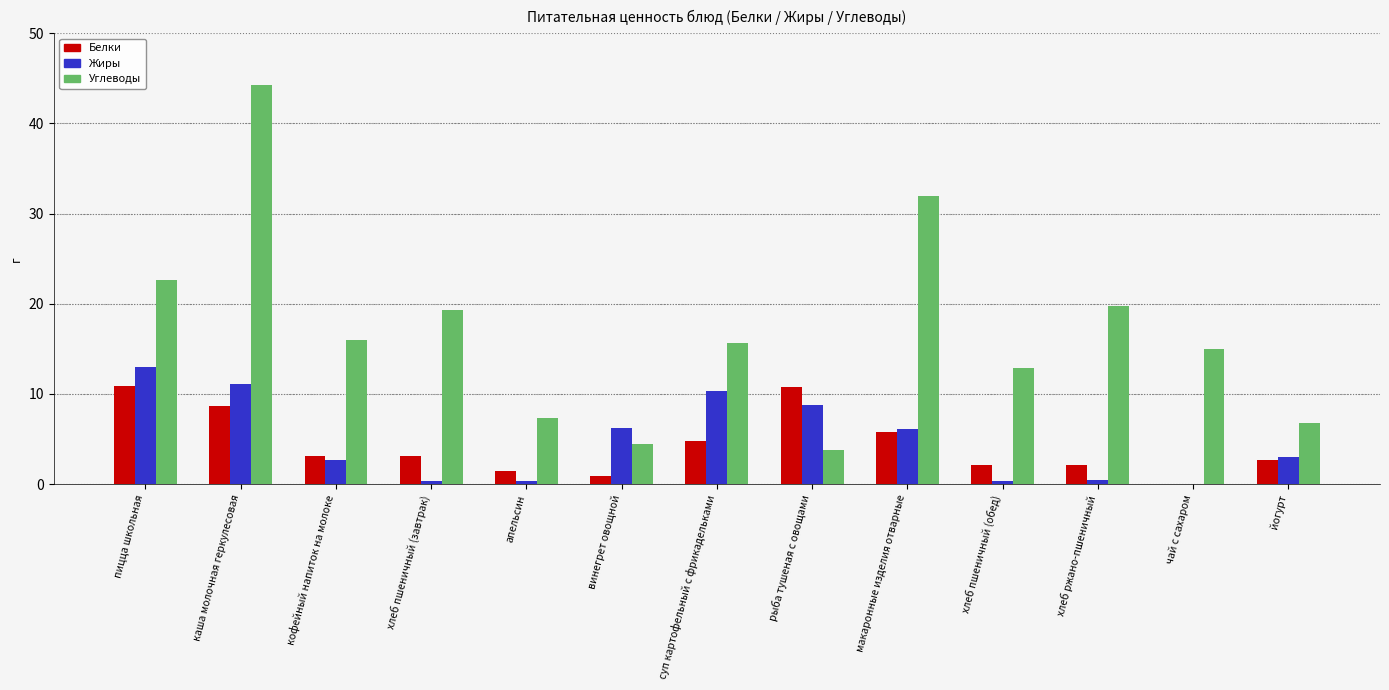

At which category is the sum across all series the highest?

каша молочная геркулесовая